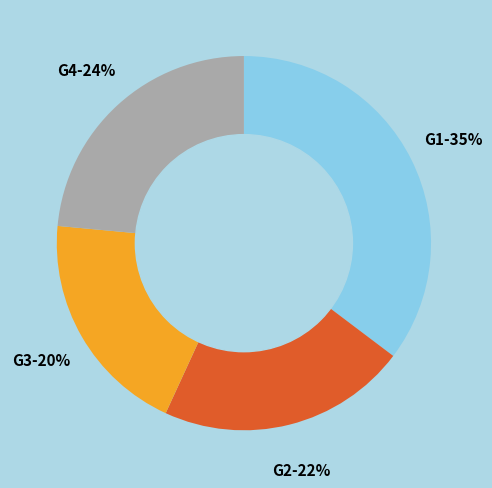

How many slices are in this pie chart?

4